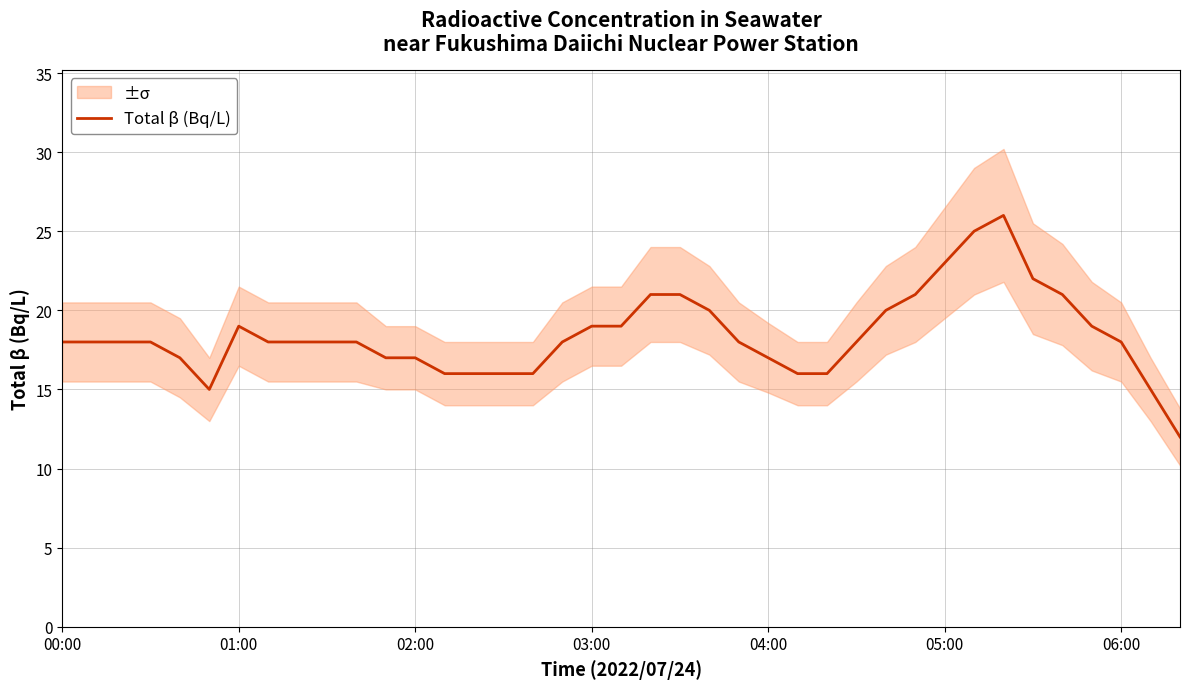

What is the lowest value of the Total β (Bq/L) series?

12